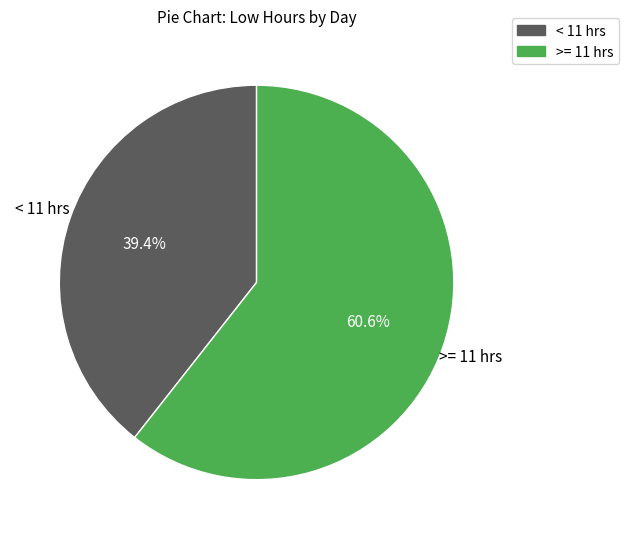

Does any single category account for the majority?

Yes